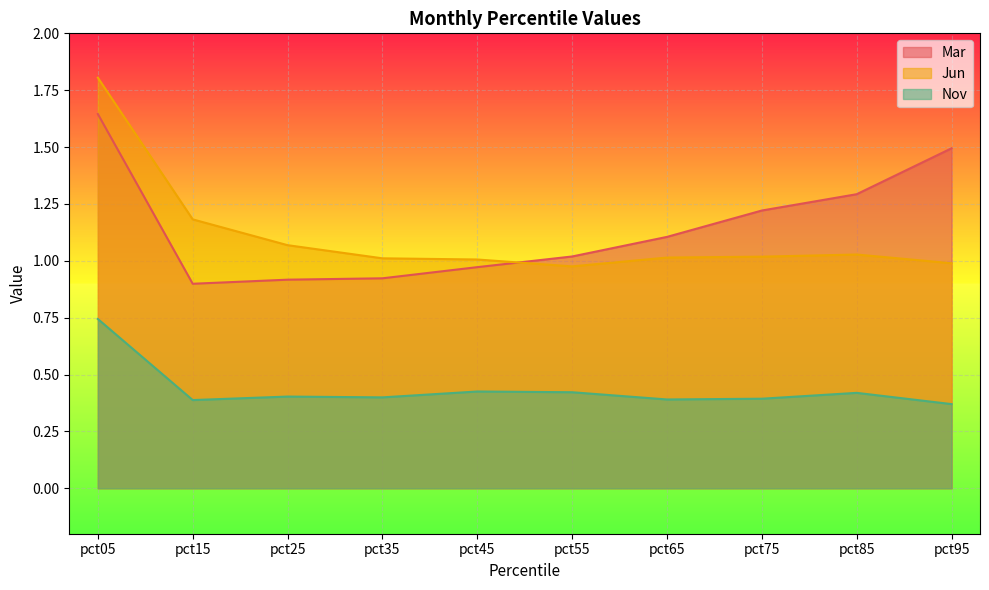

What is the average value of the Mar series?

1.1